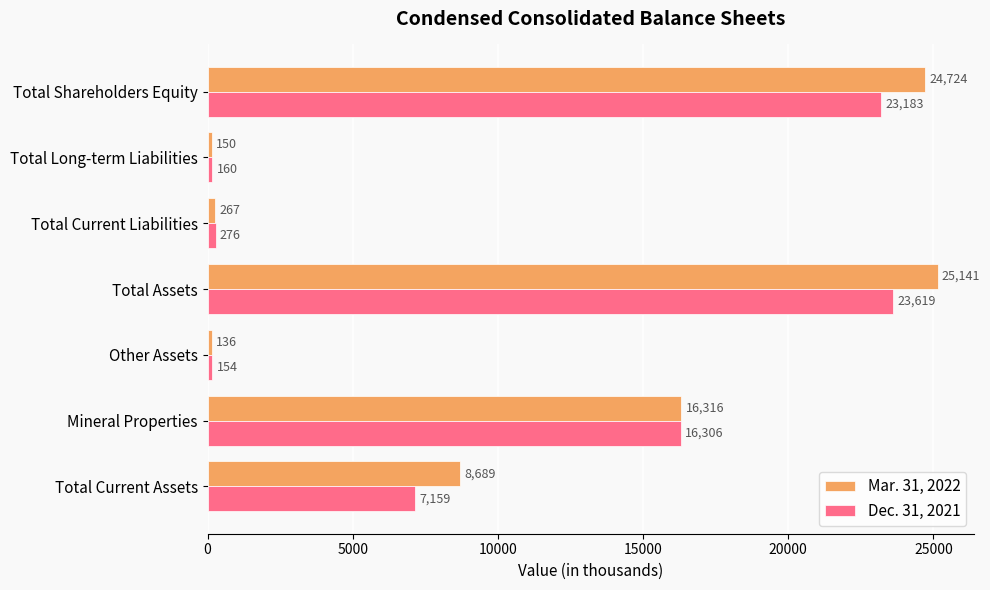

What is the minimum value for Dec. 31, 2021?

154